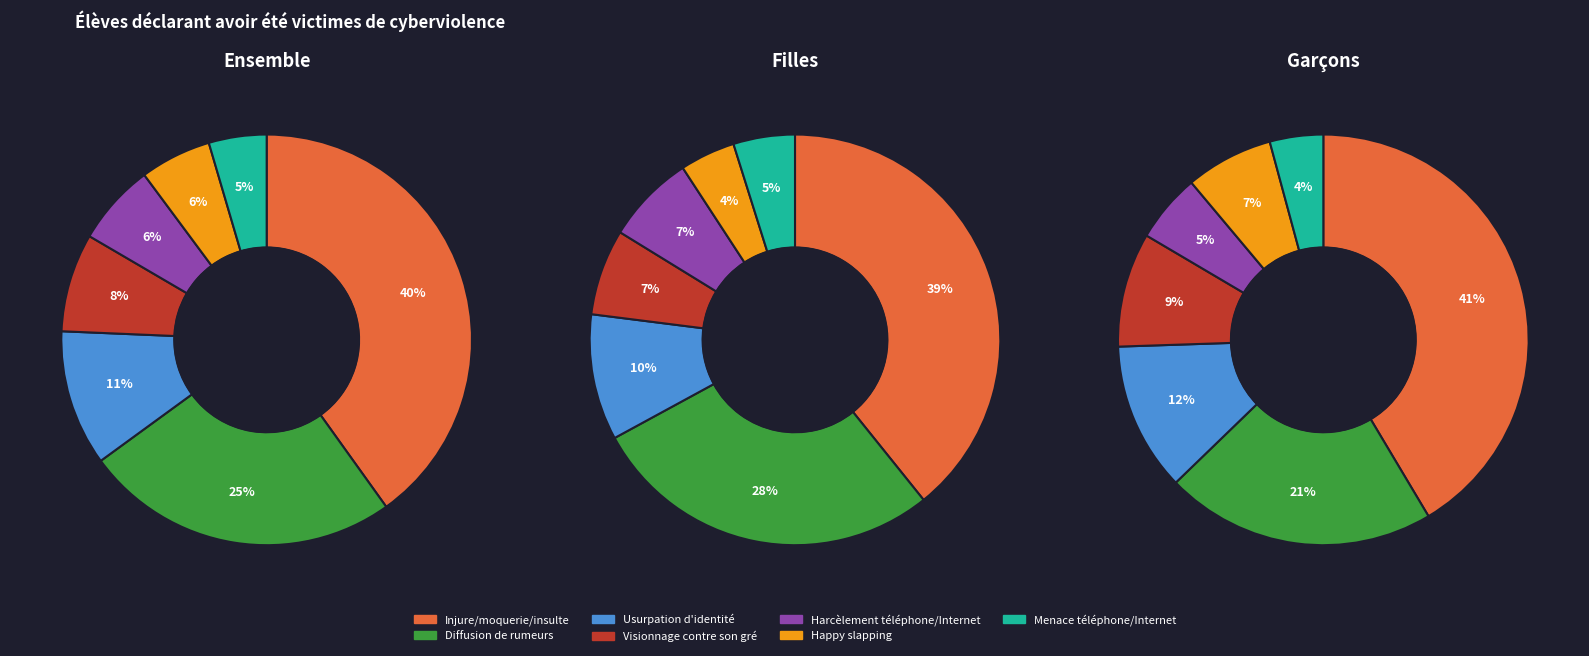

How many segments does this pie chart have?

7